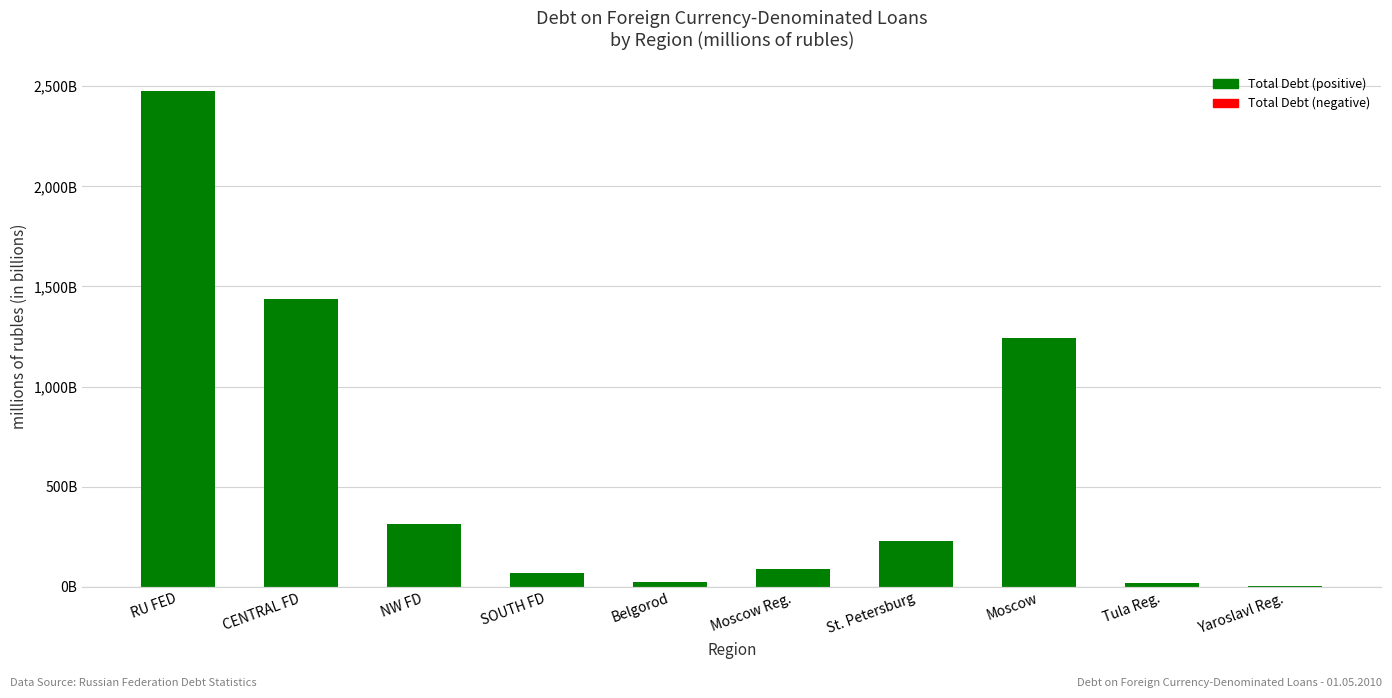

Reading right to left, what are all the values shown in this chart?

5.6	19.8	1240.9	228.8	91.8	22.2	69.2	314.5	1437.5	2474.8